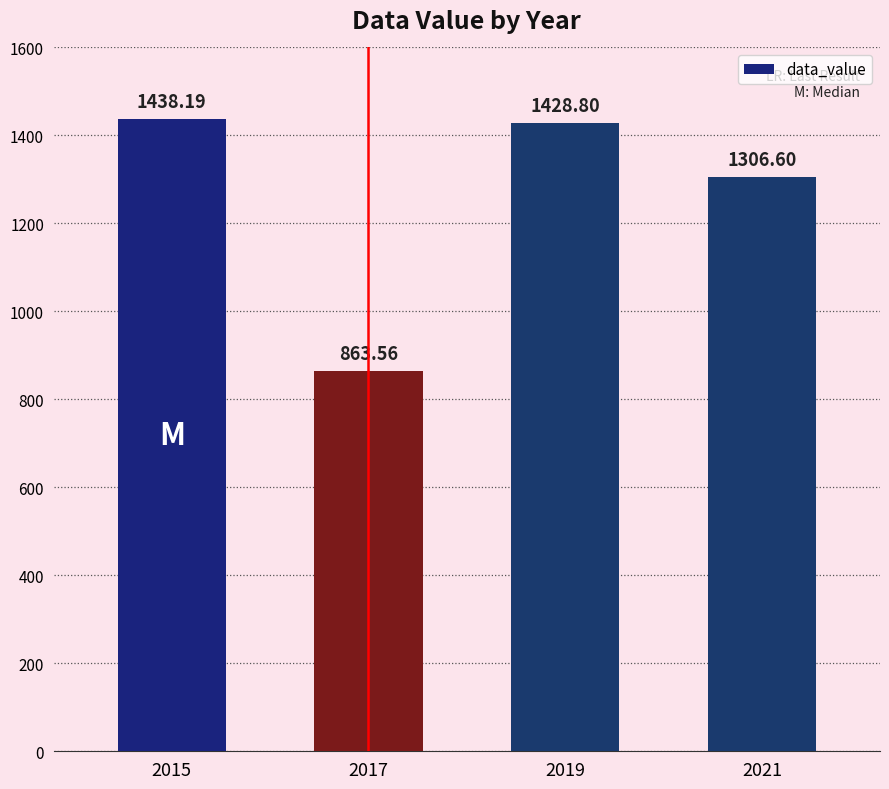

Reading left to right, list all the values displayed in this chart.

2015=1438.2	2017=863.6	2019=1428.8	2021=1306.6